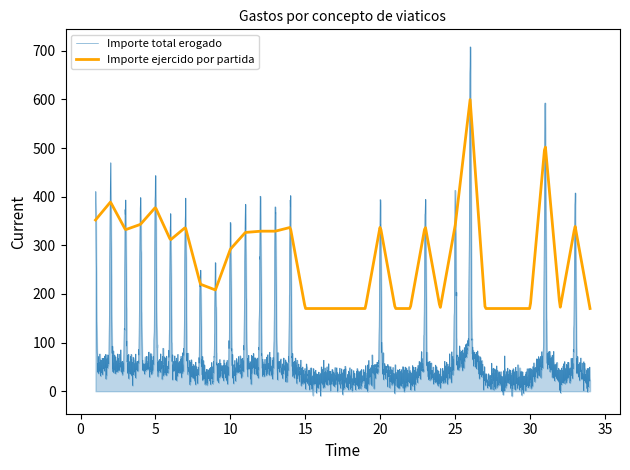

Which series has the widest spread of values?

Importe total erogado